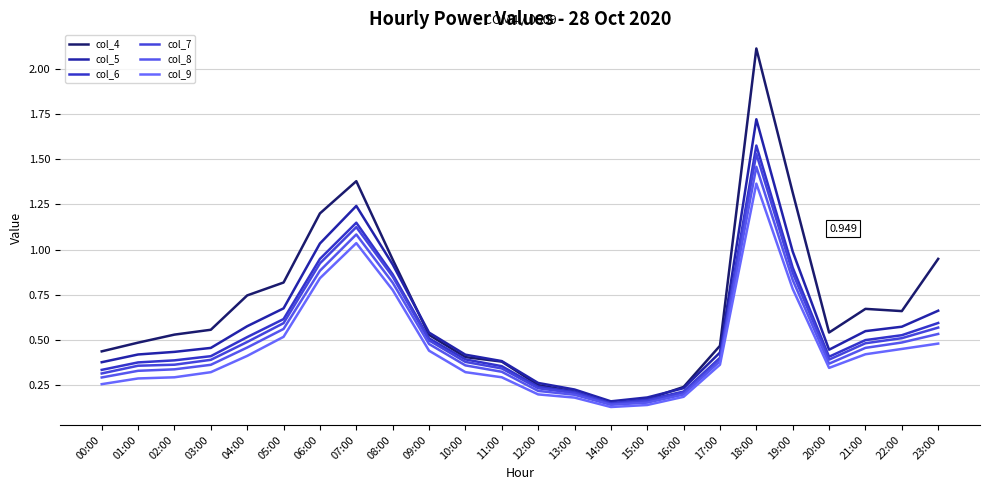

What is the difference between the highest and lowest values at 17:00?

0.1